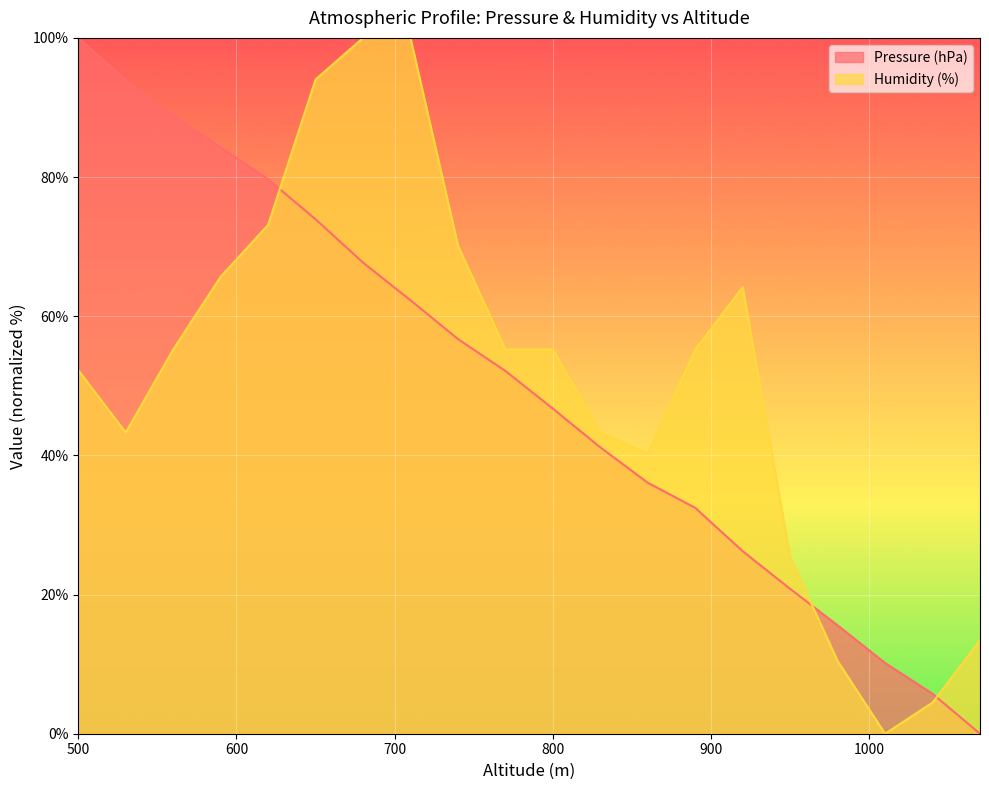

What is the value of the Pressure (hPa) point at the 17th from the left?

15.6